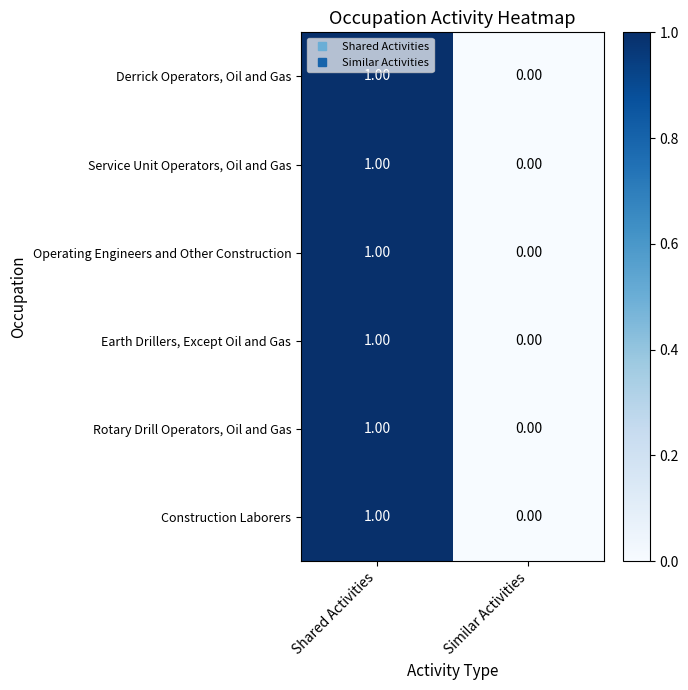

At which label does Service Unit Operators, Oil and Gas reach its peak?

Shared Activities